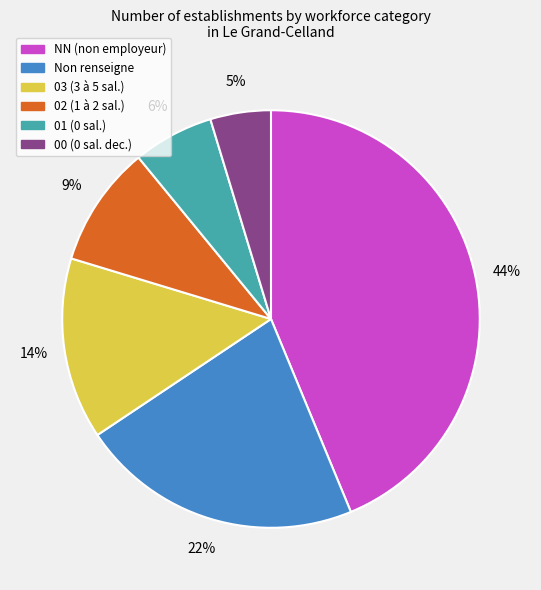

Count the number of slices in the pie.

6